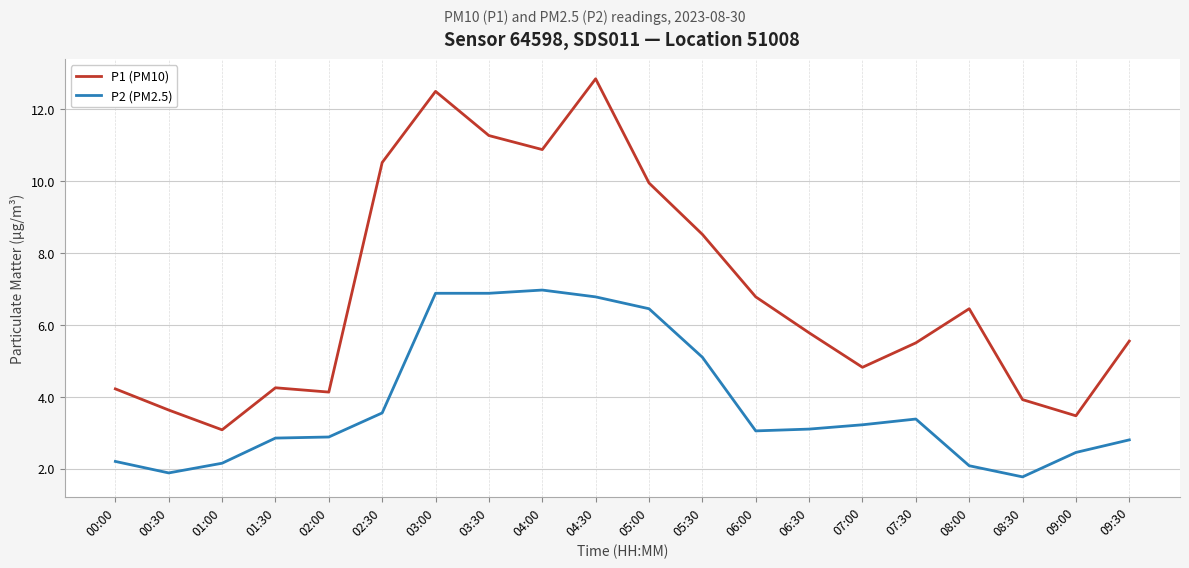

Which series has the largest total across all categories?

P1 (PM10)